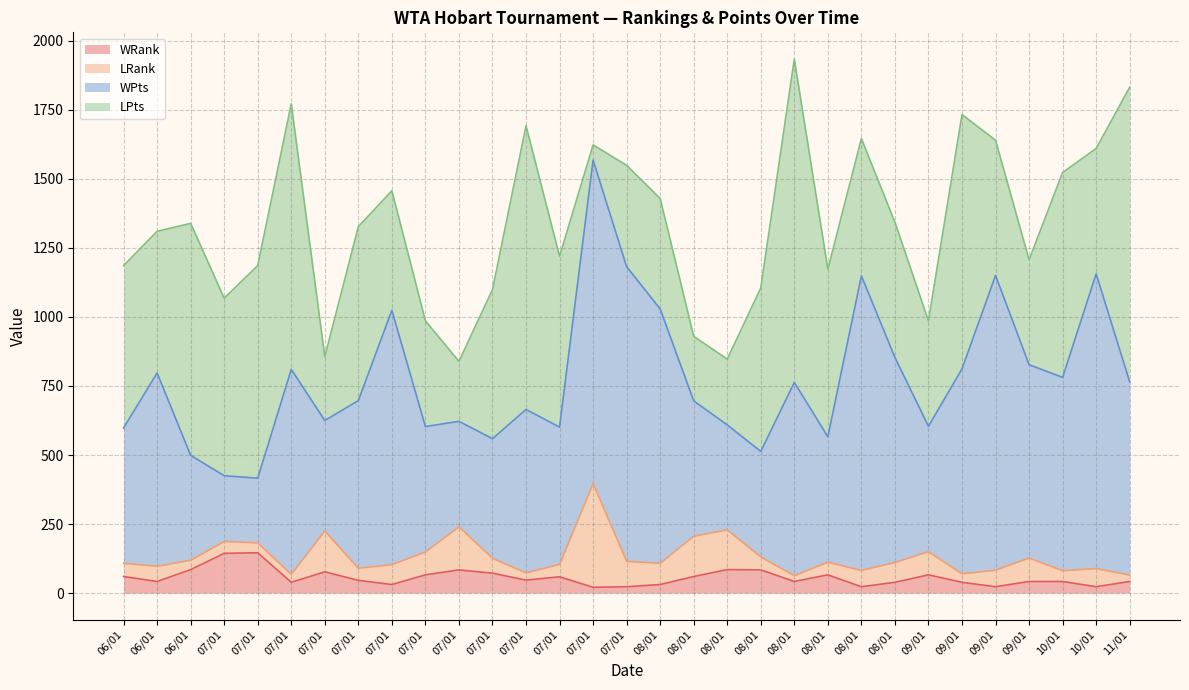

At which label does WRank reach its minimum?

07/01